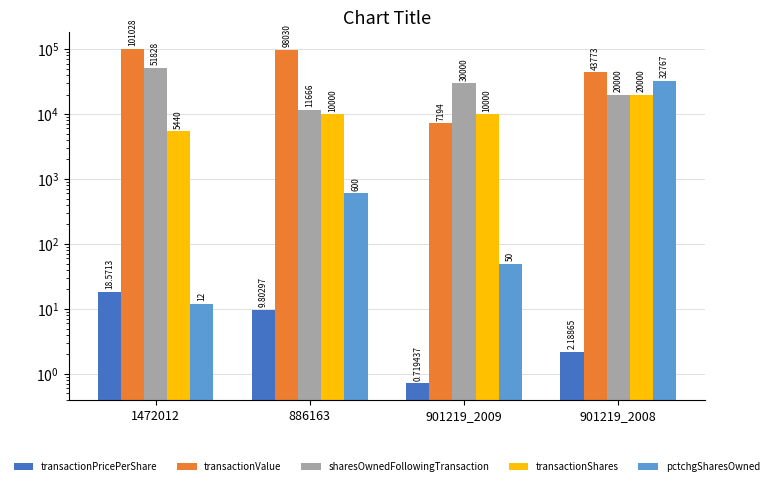

At which label does sharesOwnedFollowingTransaction reach its minimum?

886163